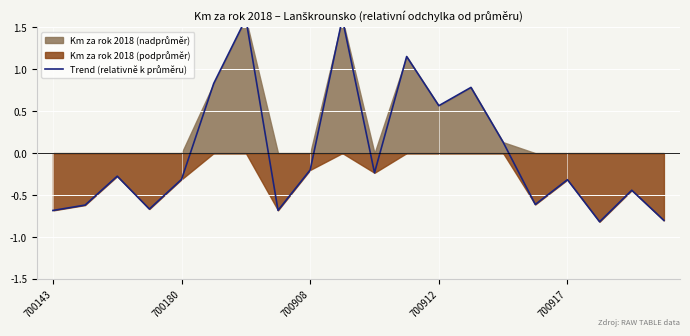

How many categories are shown in the chart?

20